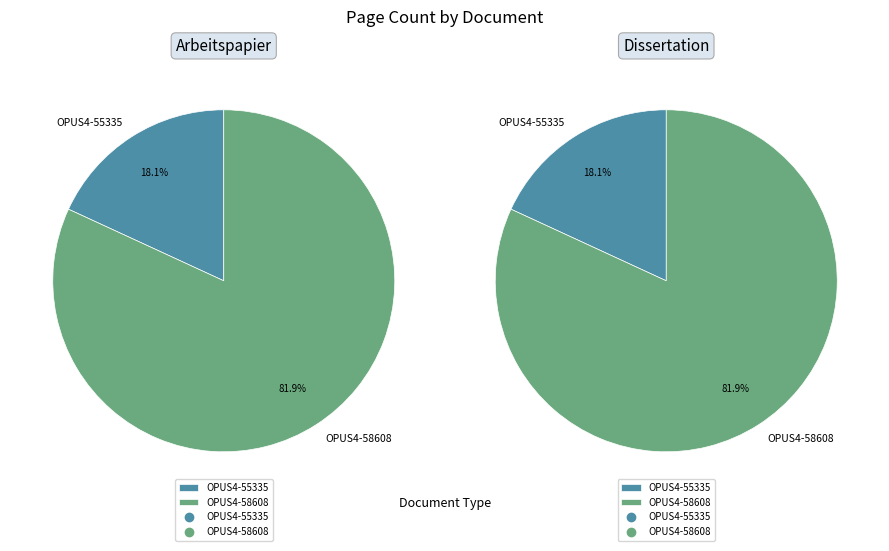

Between OPUS4-55335 and OPUS4-58608, which is larger?

OPUS4-58608